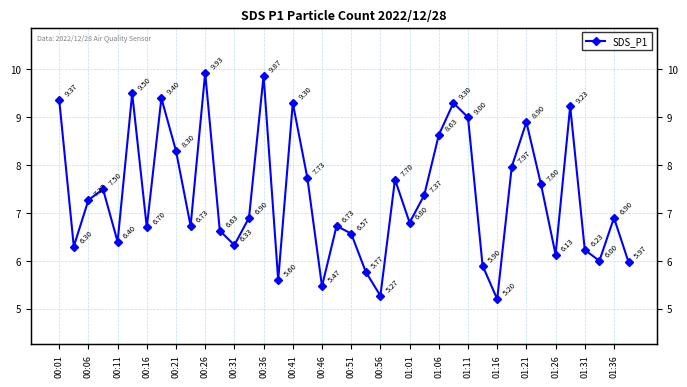

What is the sum of the values at 01:06 and 38?

13.8